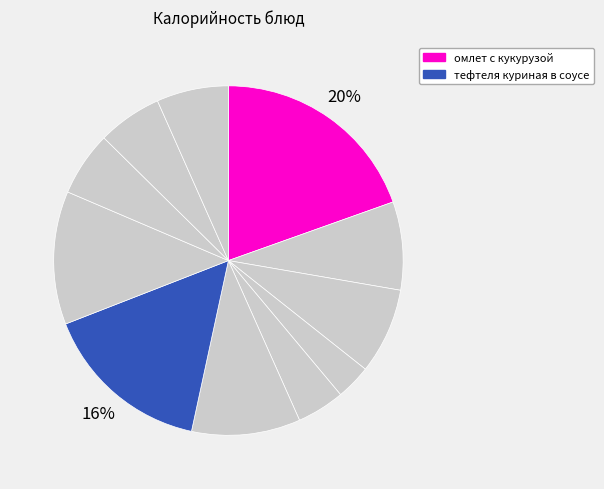

Which category has the smallest portion of the pie?

яблоко